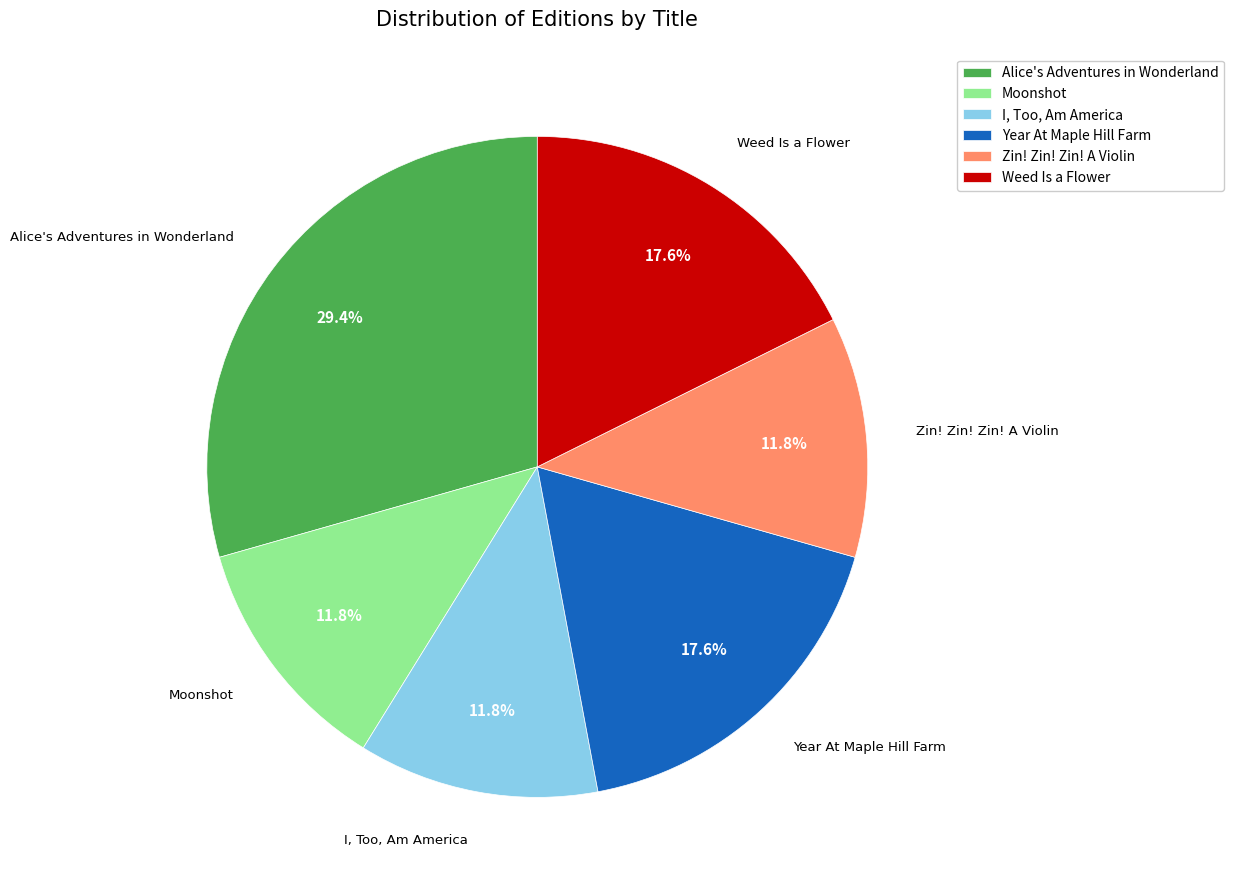

To the nearest percent, what percentage of the pie is Moonshot?

12%